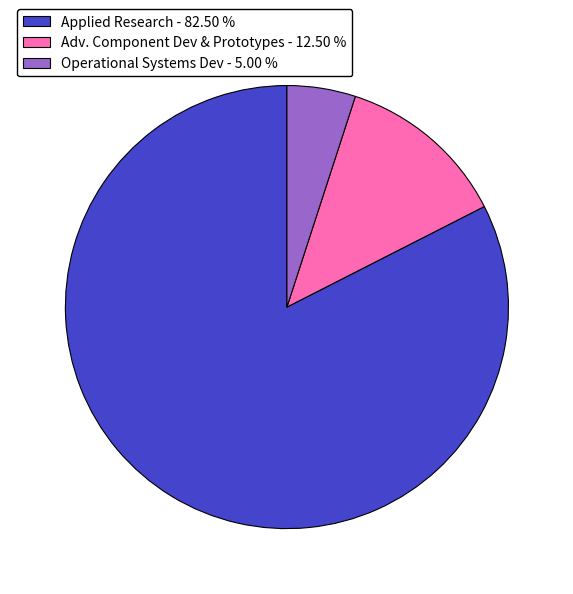

Is the sum of Operational Systems Dev - 5.00 % and Applied Research - 82.50 % greater than half?

Yes